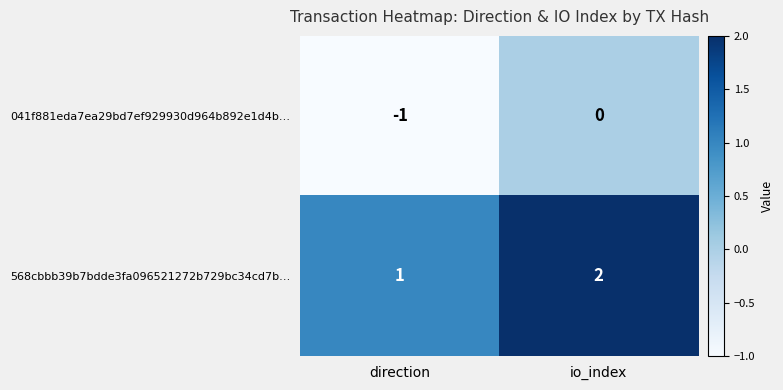

Which series has the largest total across all categories?

568cbbb39b7bdde3fa096521272b729bc34cd7b…